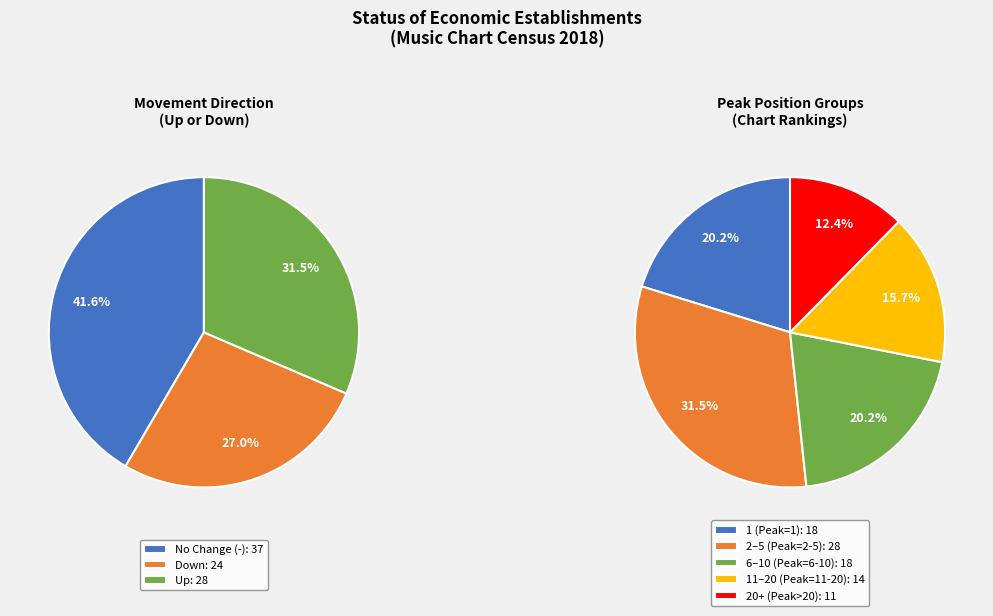

Which category has the biggest portion of the pie?

-